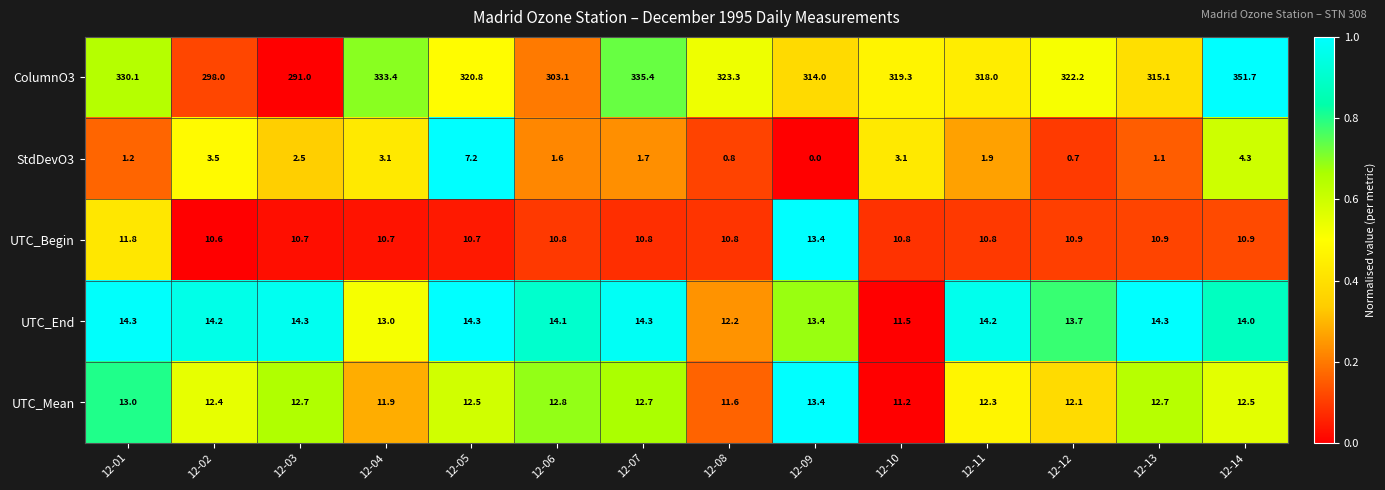

At 12-06, list the series in order from smallest to largest.

StdDevO3, UTC_Begin, UTC_Mean, UTC_End, ColumnO3